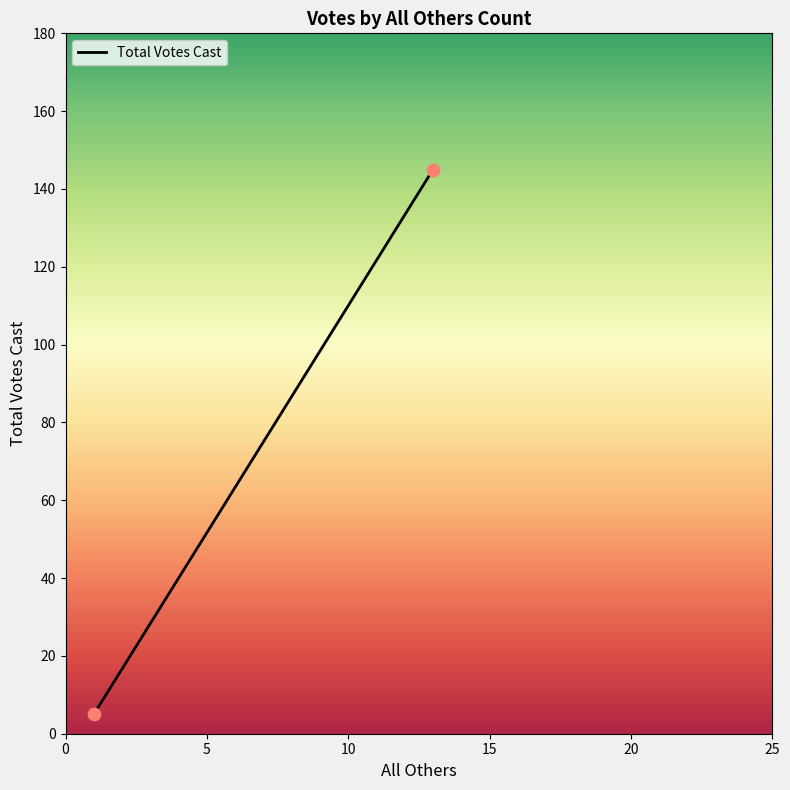

What is the average X value?

7